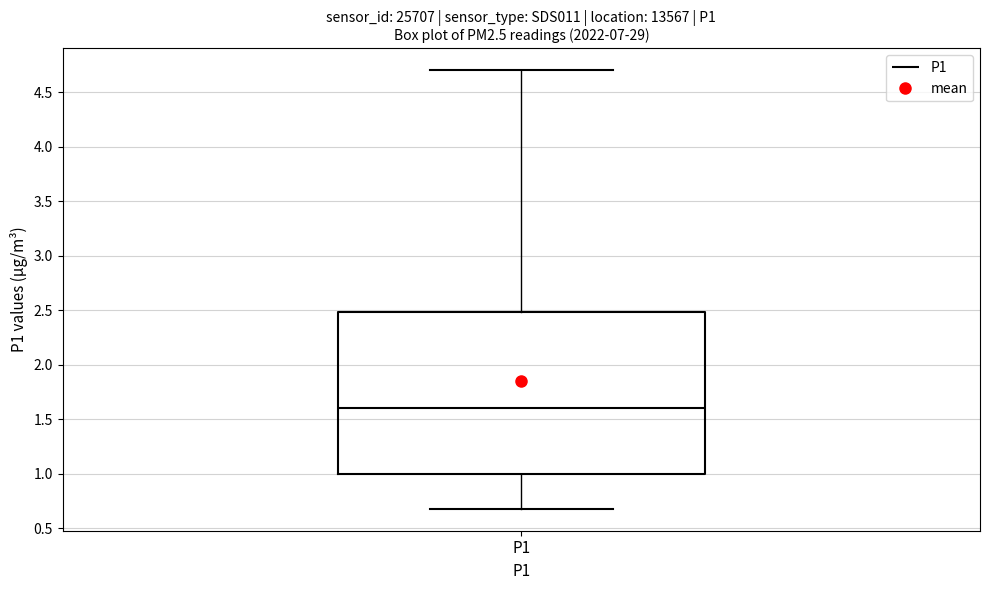

Read this box plot against the y-axis: the position of the median line, the range covered by the box, and the ends of both whiskers. The values are not printed on the chart, so give them approximately, as read against the axis.

median 1.6, box 1.0 to 2.5, whiskers 0.7 to 4.7